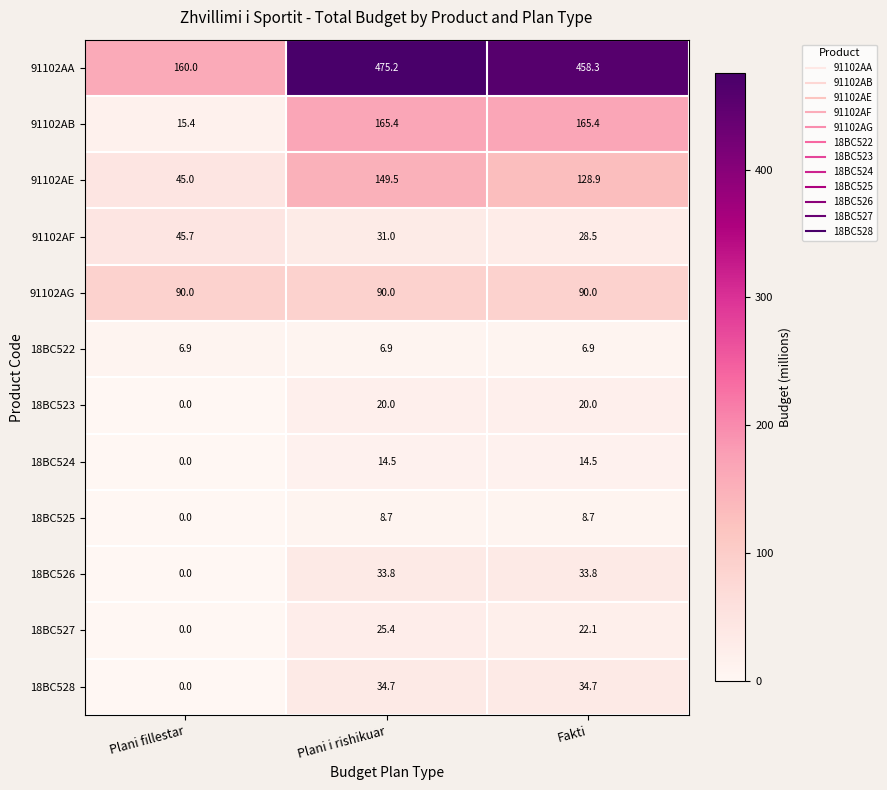

What is the maximum value shown in the chart?

475.2